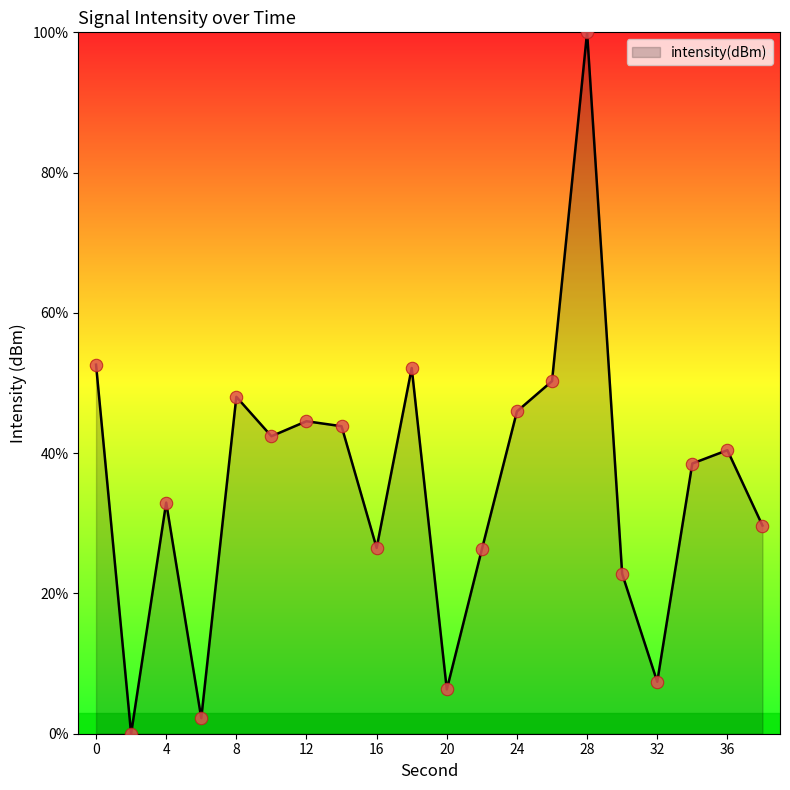

What is the greatest value displayed?

100.0